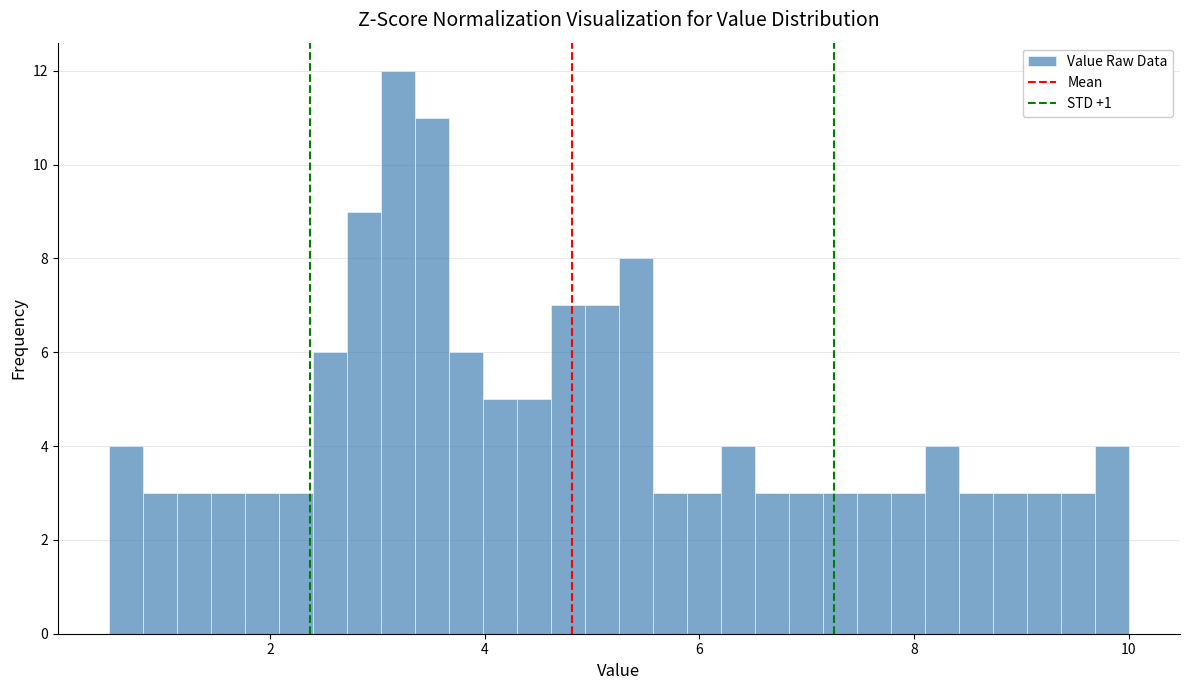

Read against the x-axis, roughly where is the centre of the tallest bar?

3.2